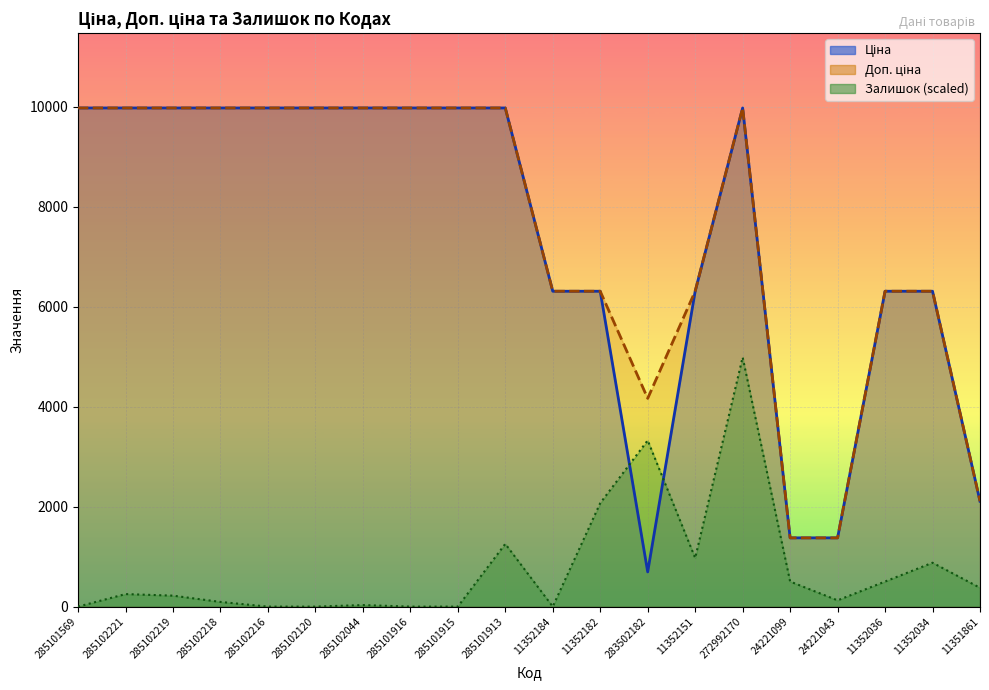

True or false: Доп. ціна and Ціна intersect in this chart.

False